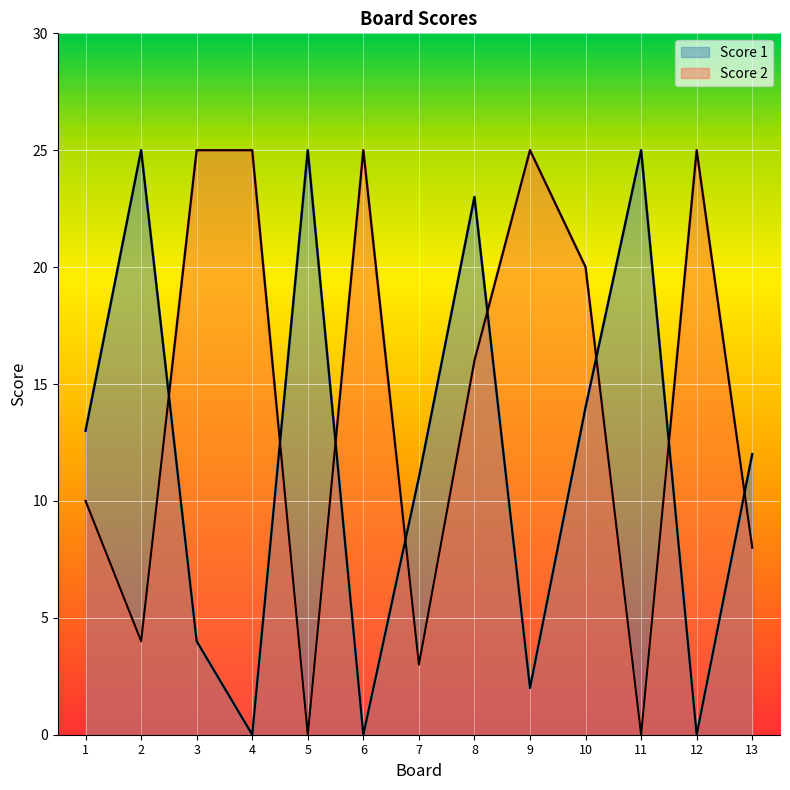

At 10, list the series in order from smallest to largest.

Score 1, Score 2